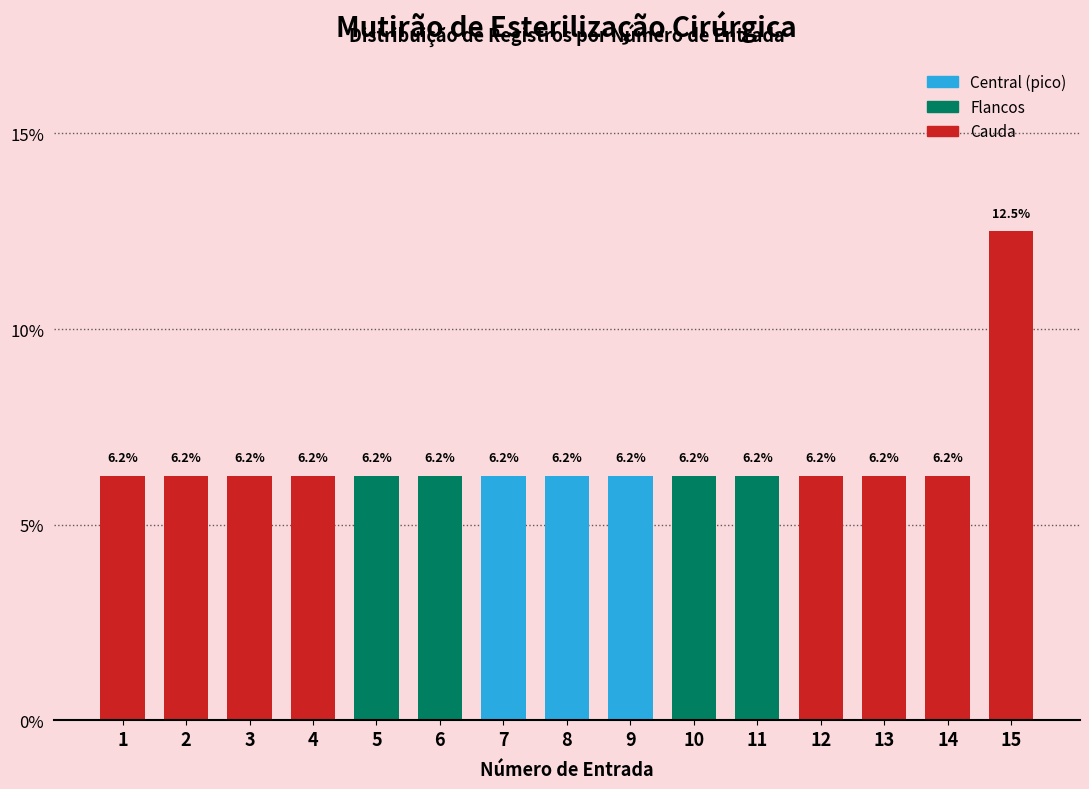

True or false: the data shows 6.2 at 12.

True